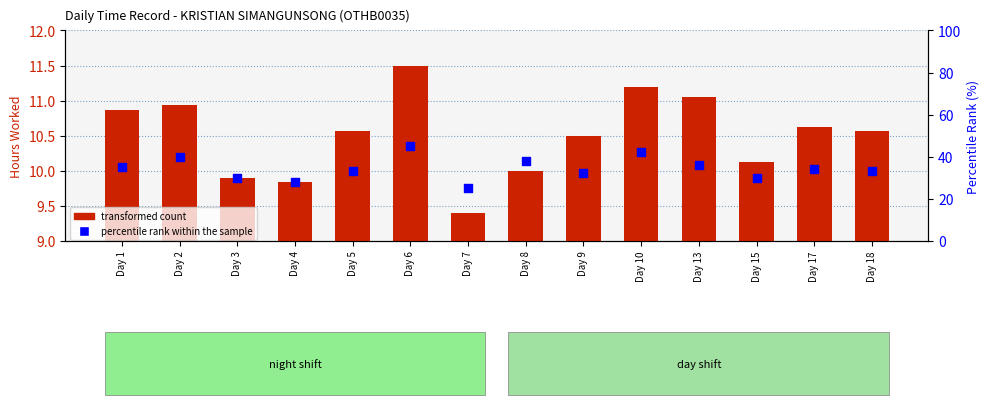

At how many categories does at least one series exceed 27?

13